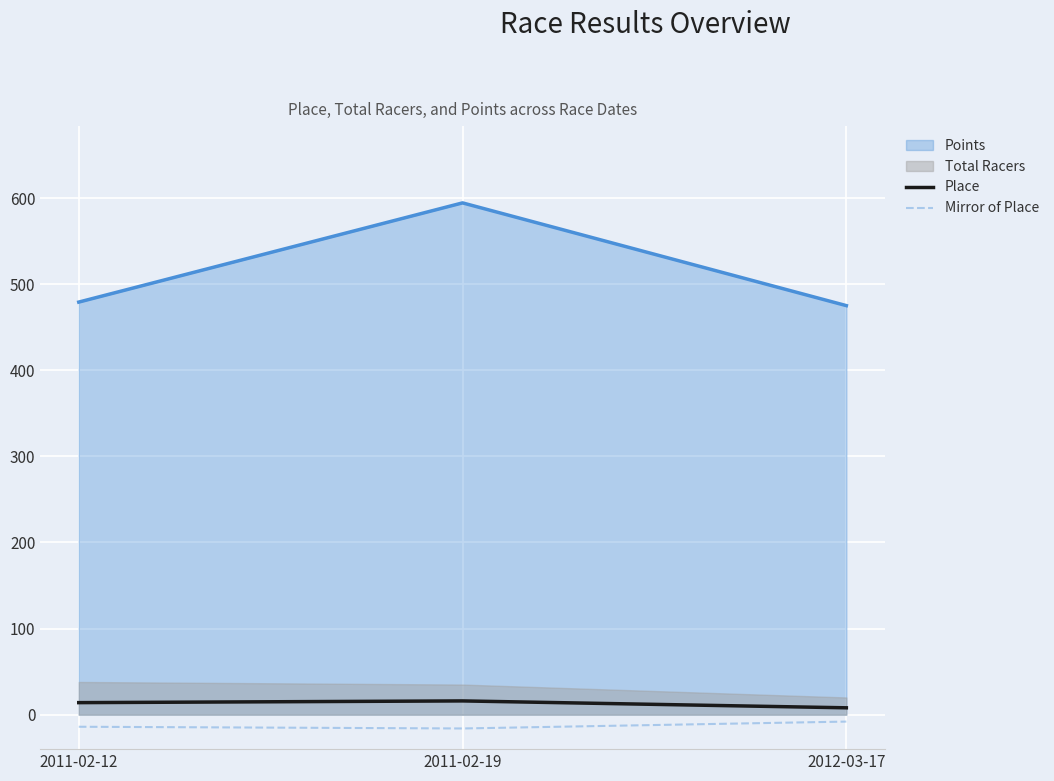

How many values in the Mirror of Place series exceed -14?

1